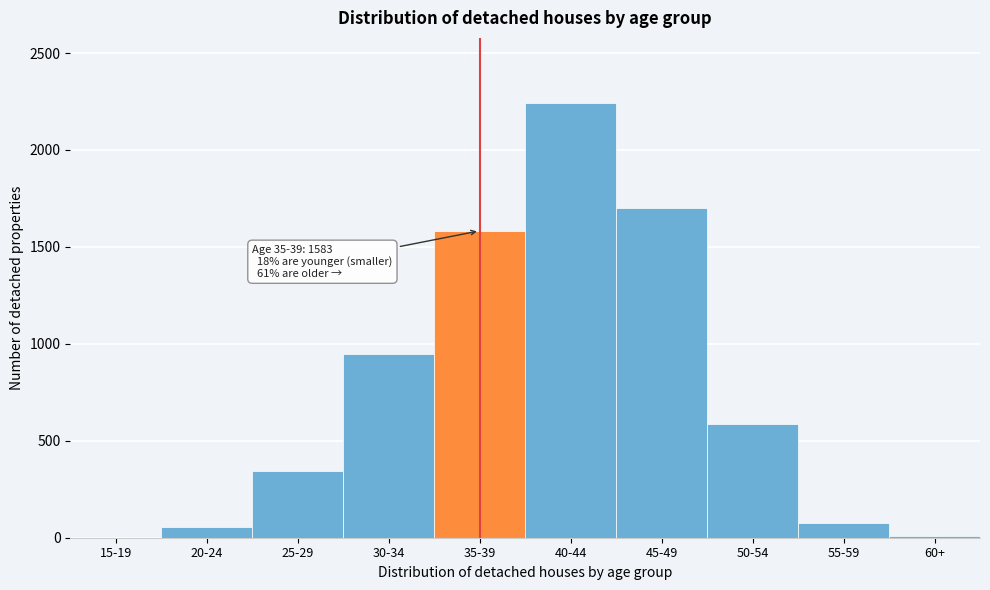

Which label corresponds to the largest value in the chart?

40-44